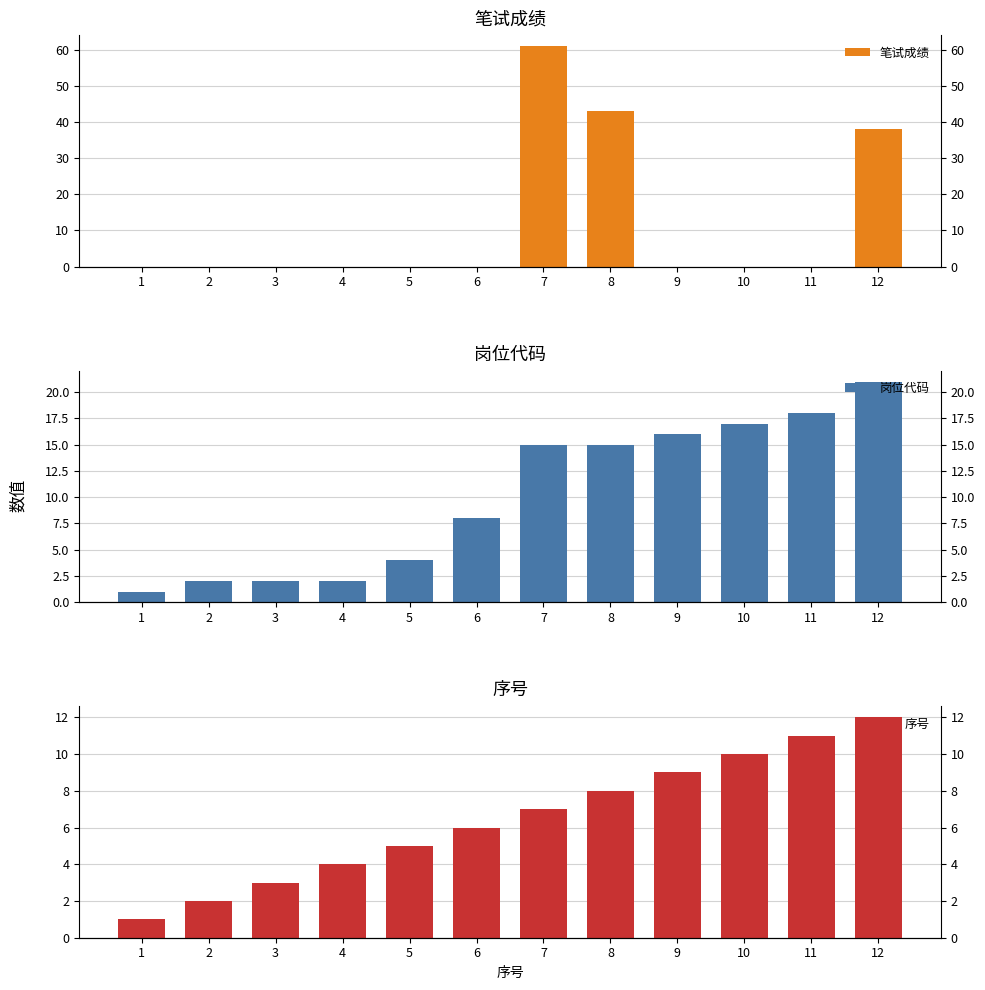

At 6, list the series in order from largest to smallest.

岗位代码, 序号, 笔试成绩